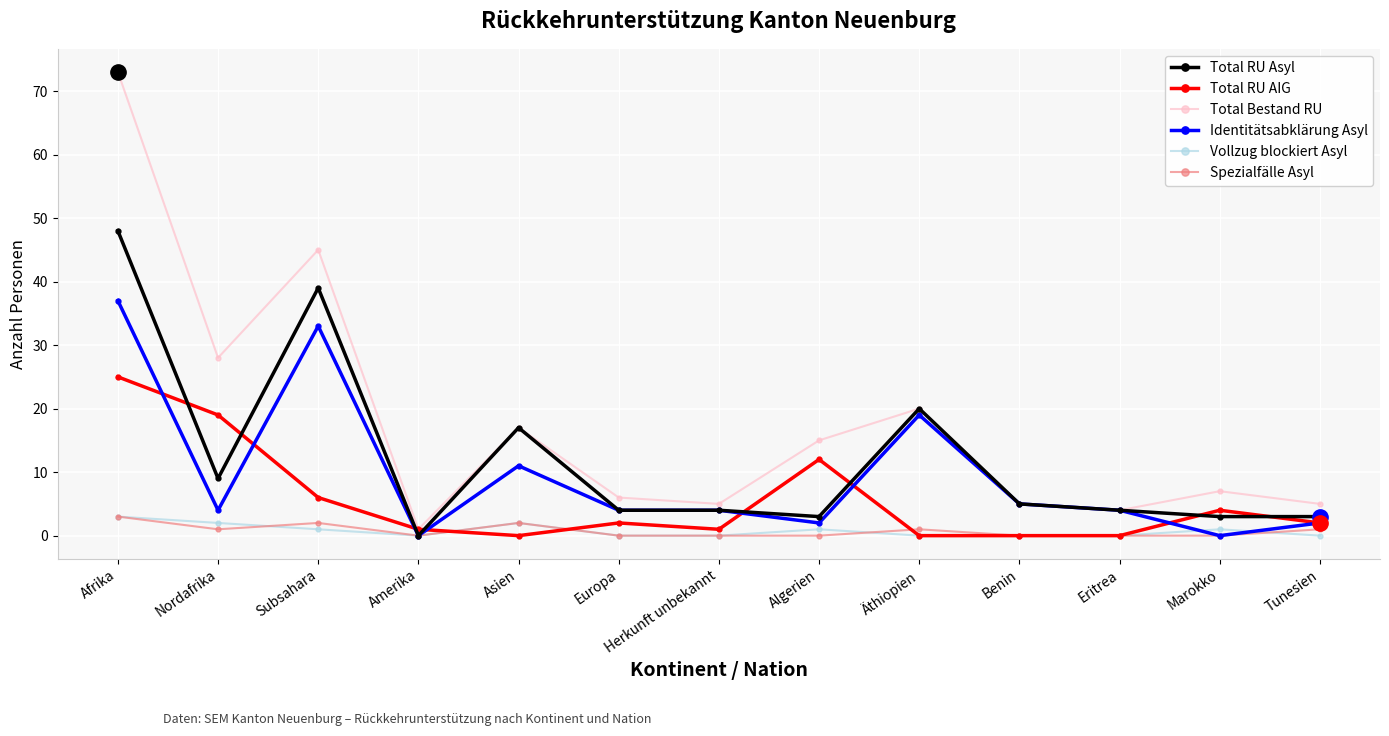

How many interior local valleys does the Total Bestand RU series have?

4